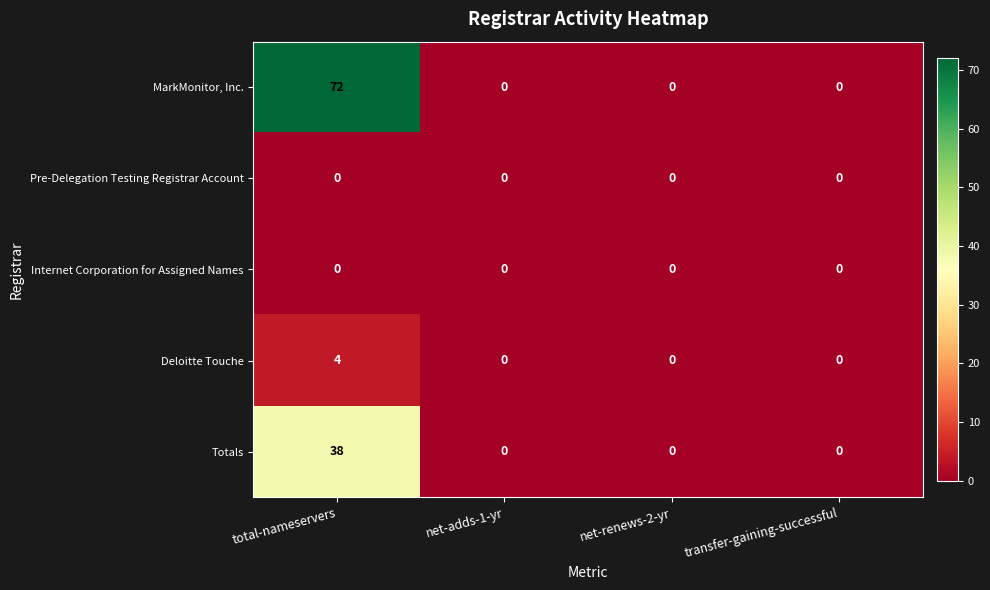

Is it true that MarkMonitor, Inc. equals 0 at net-renews-2-yr?

True